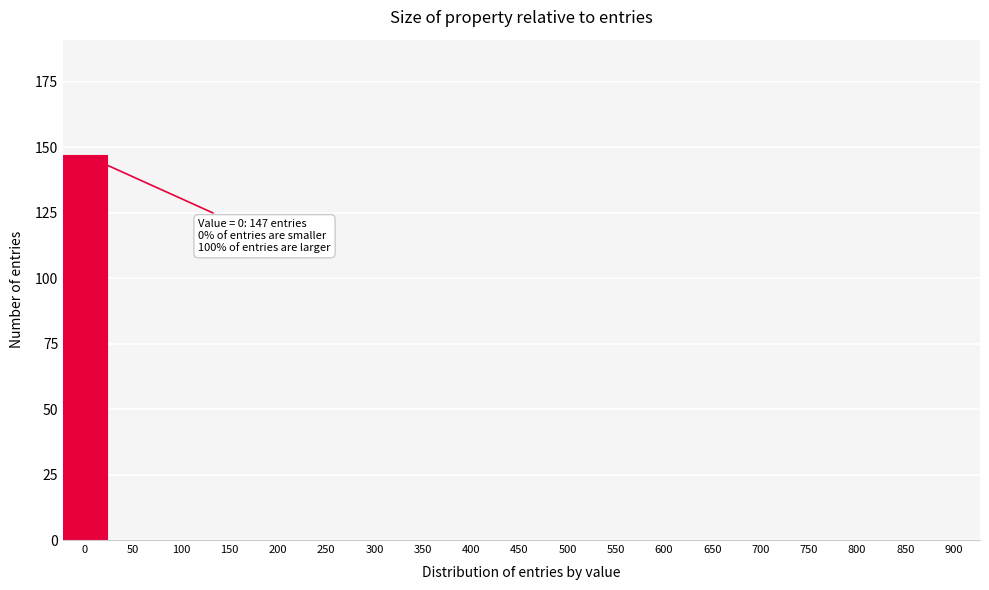

Reading left to right, what are all the values shown in this chart?

0=147	50=0	100=0	150=0	200=0	250=0	300=0	350=0	400=0	450=0	500=0	550=0	600=0	650=0	700=0	750=0	800=0	850=0	900=0